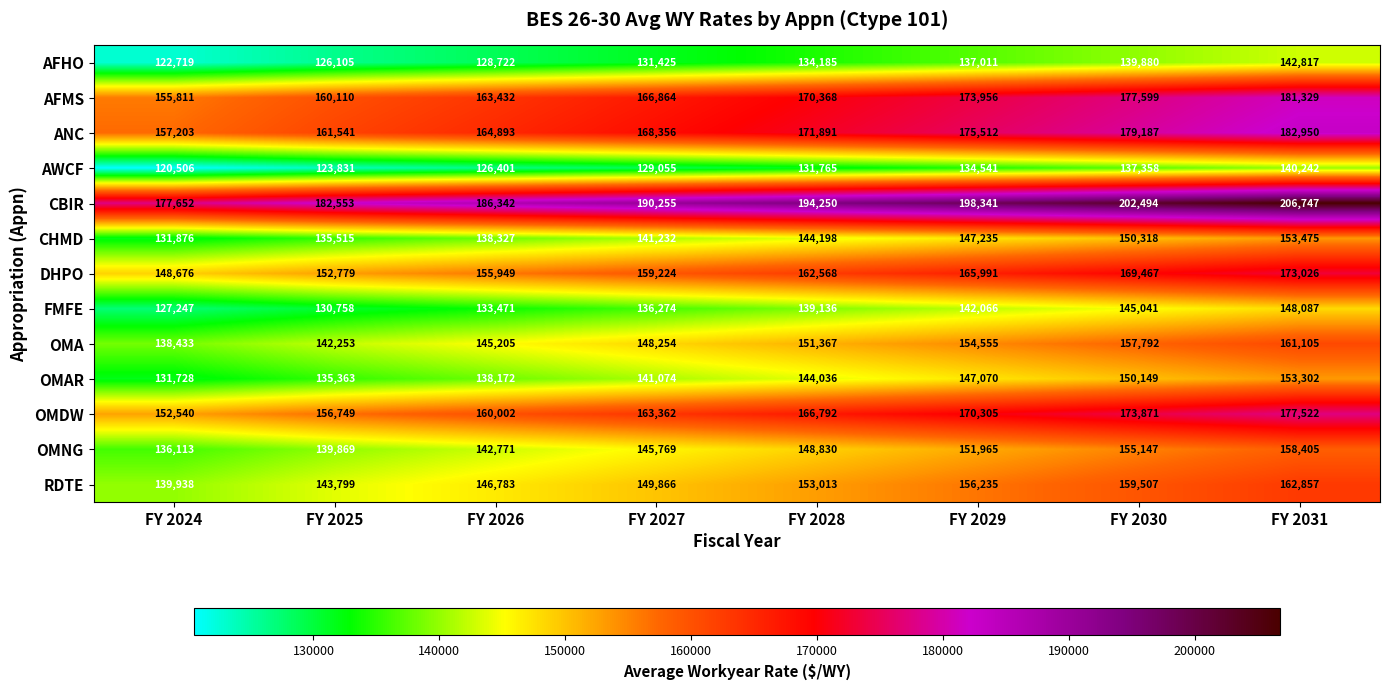

What is the minimum value for OMNG?

136113